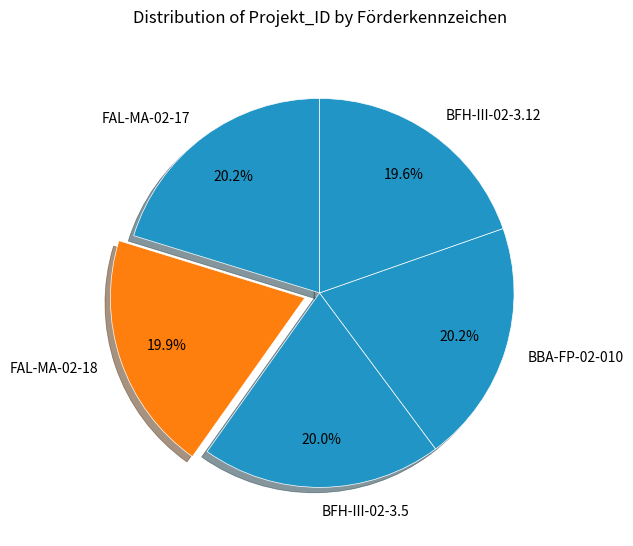

Count the number of slices in the pie.

5